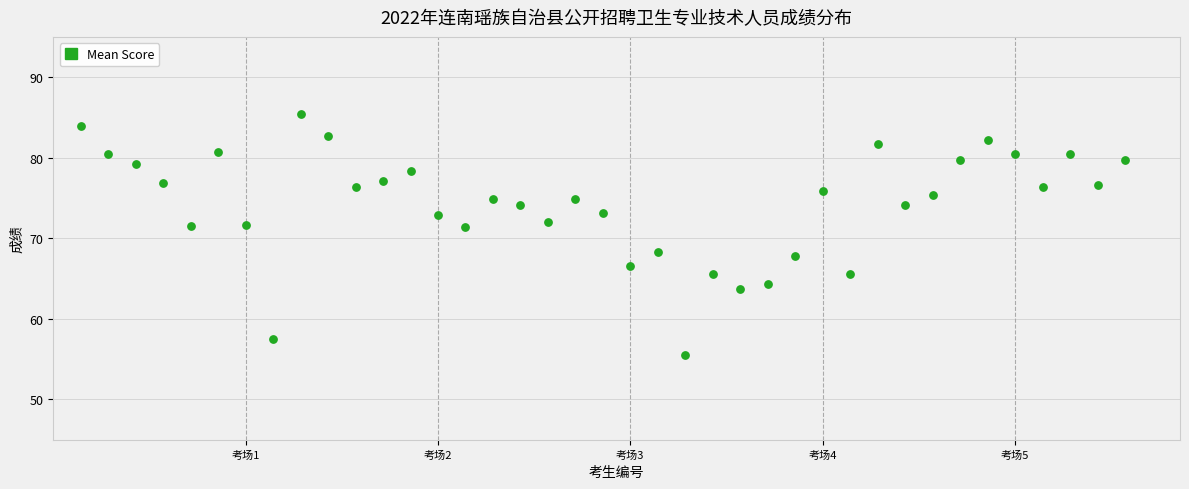

What is the range of X values (max minus min)?

38.0